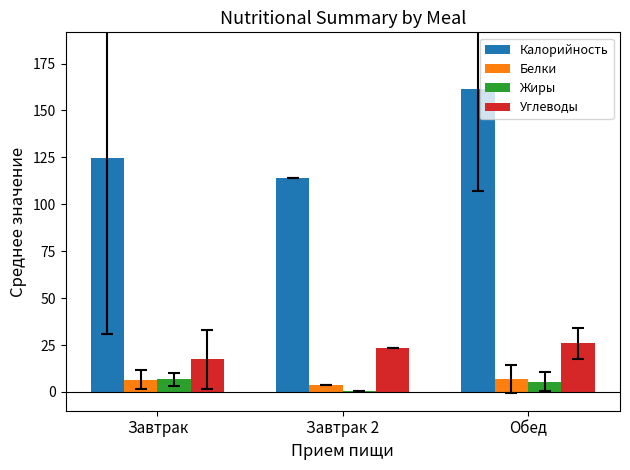

What is the highest value of the Жиры series?

6.8